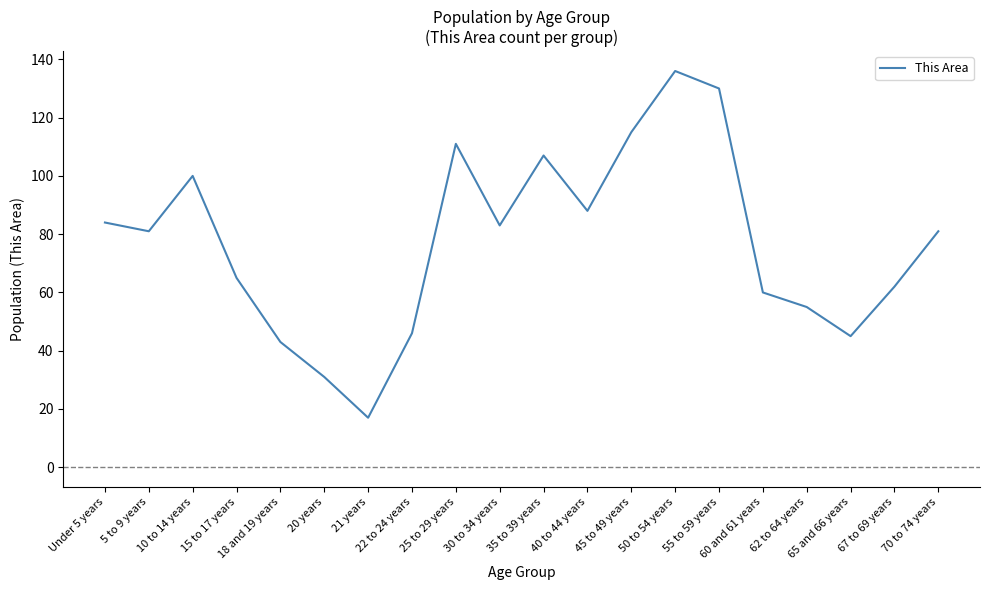

Is it true that the value at 35 to 39 years is 148?

False